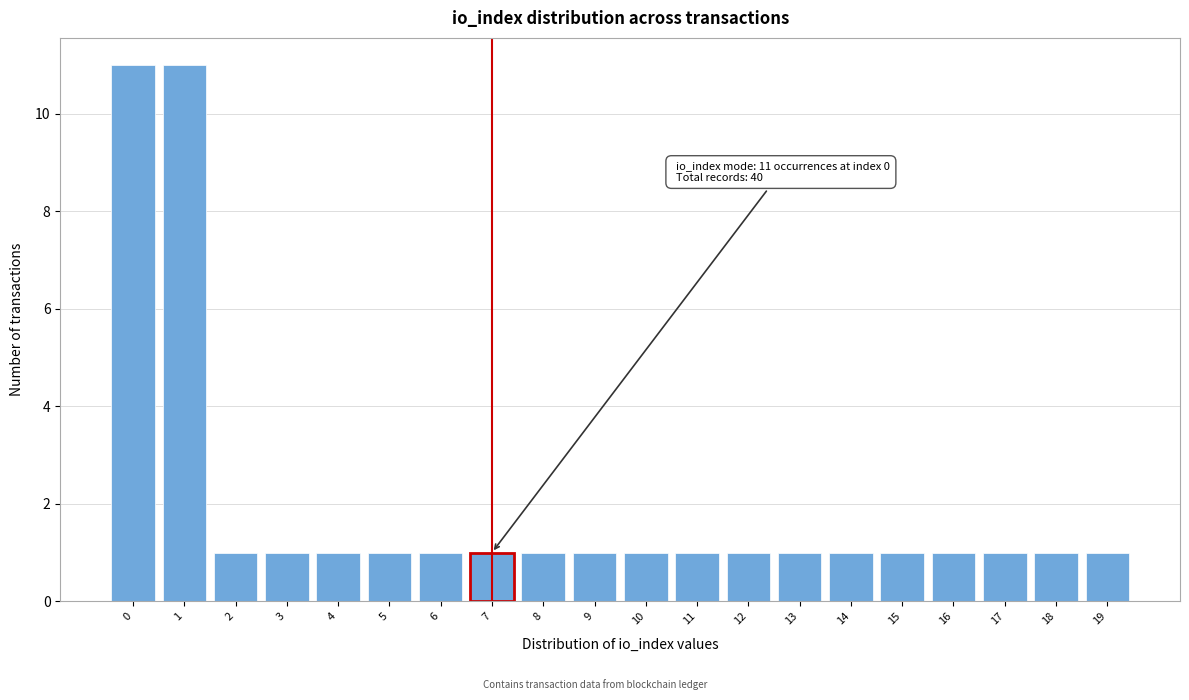

Reading left to right, list all the values displayed in this chart.

11	11	1	1	1	1	1	1	1	1	1	1	1	1	1	1	1	1	1	1